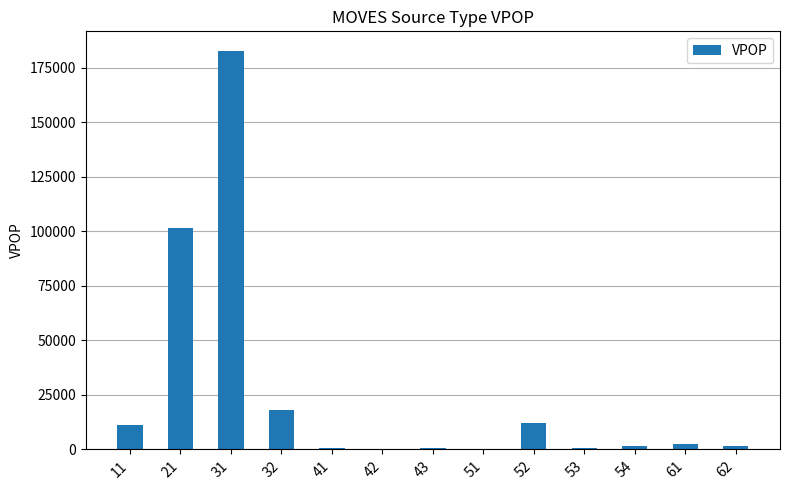

Is it true that the value at 32 is 17883?

True